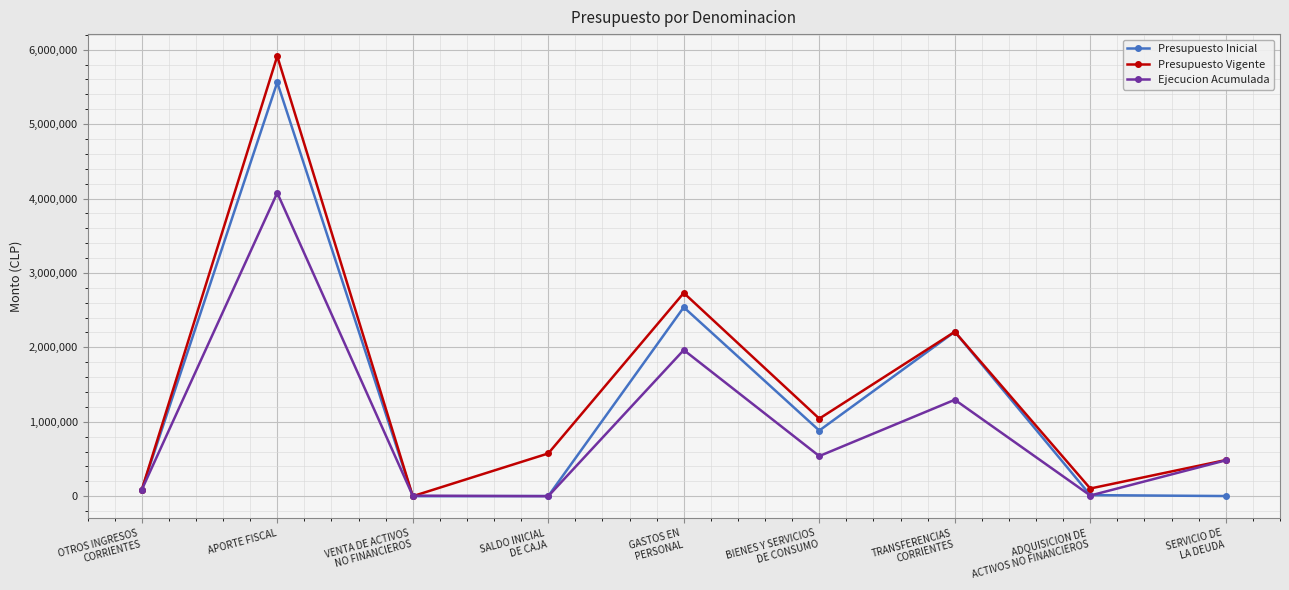

True or false: Presupuesto Inicial has a value of 5561041 at APORTE FISCAL.

True